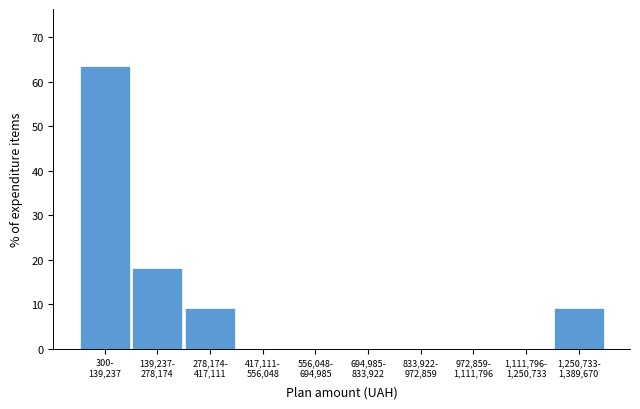

What is the sum of all values?

100.0